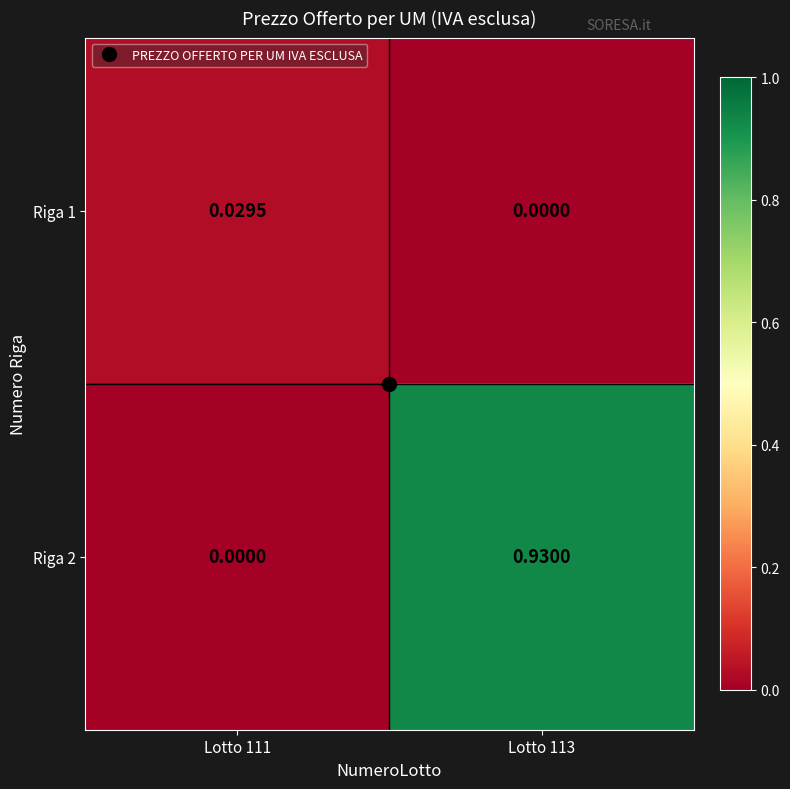

Reading right to left, extract all data points from this chart.

Riga 1: Lotto 113=0.0	Lotto 111=0.0
Riga 2: Lotto 113=0.9	Lotto 111=0.0